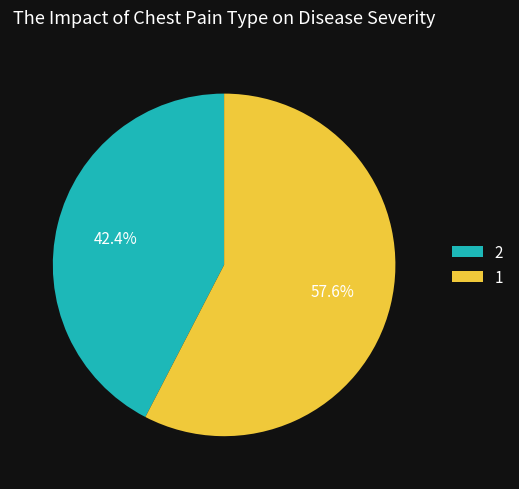

How many slices are in this pie chart?

2